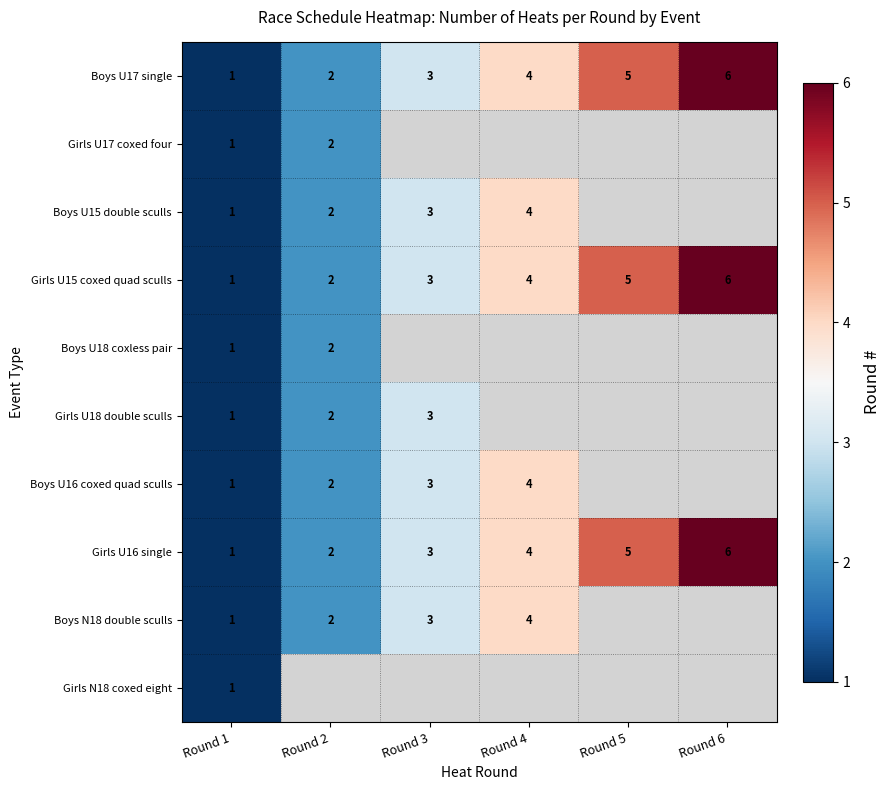

Where is Boys U17 single nearest to the value 3?

Round 3